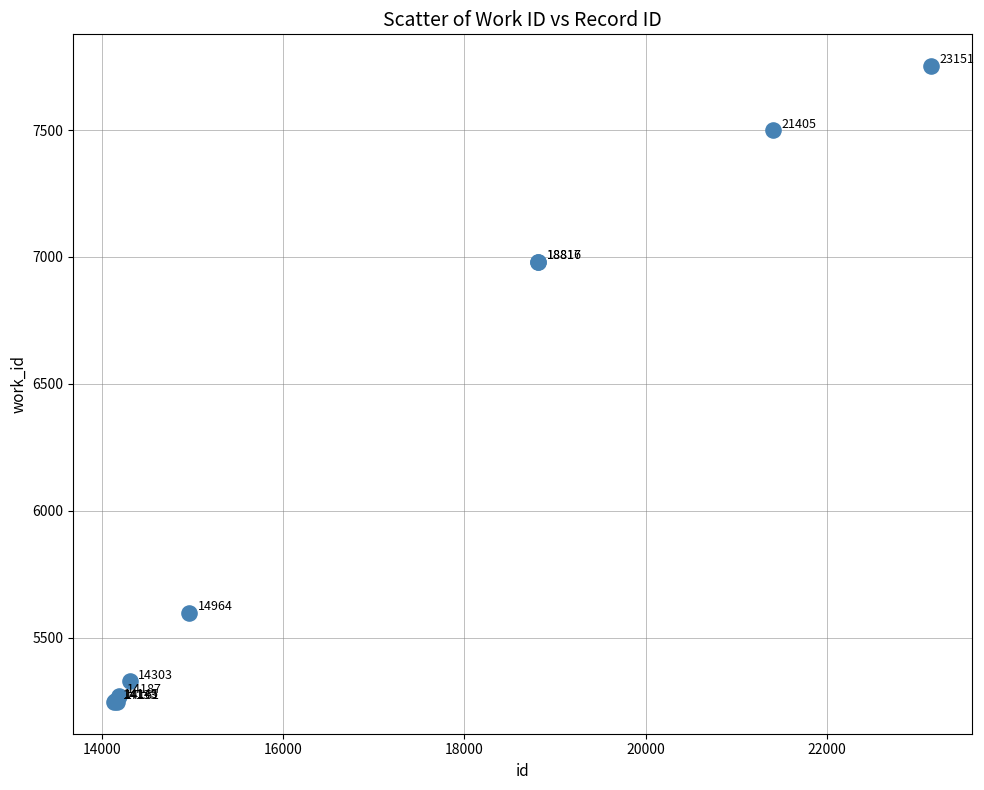

What Y value in the scatter plot is closest to 6499?

6982